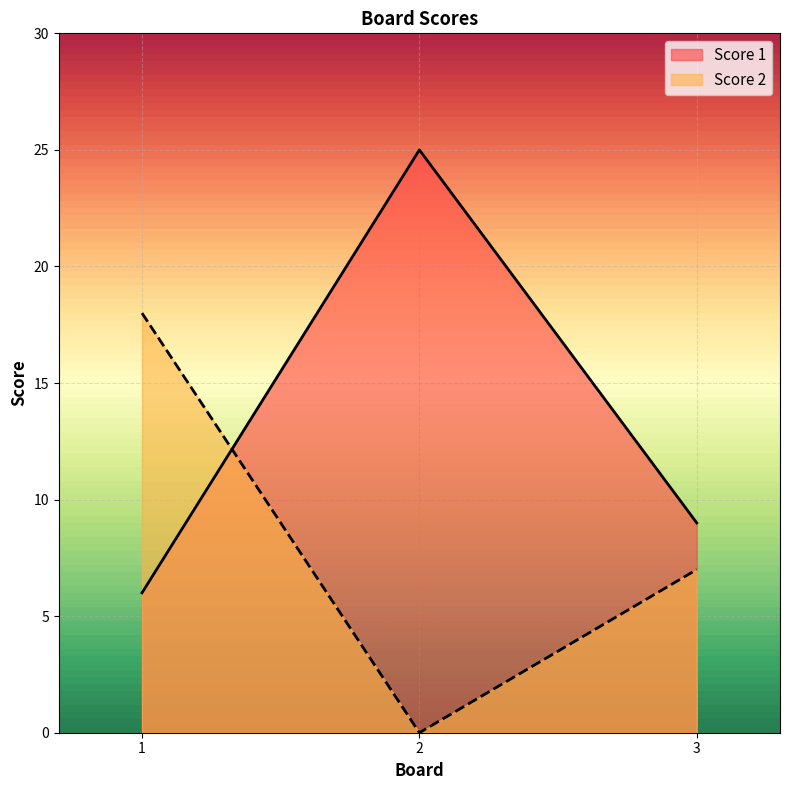

Does the chart display data point markers on the line(s)?

No